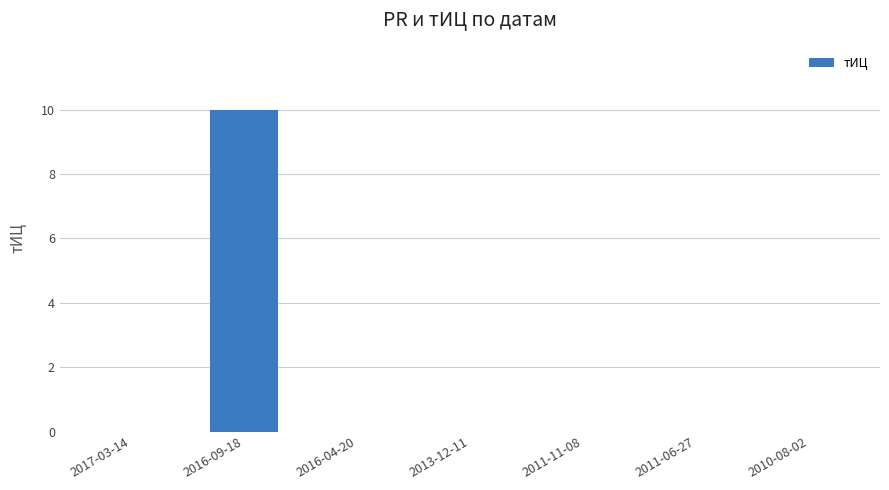

How many series are shown in this chart?

1